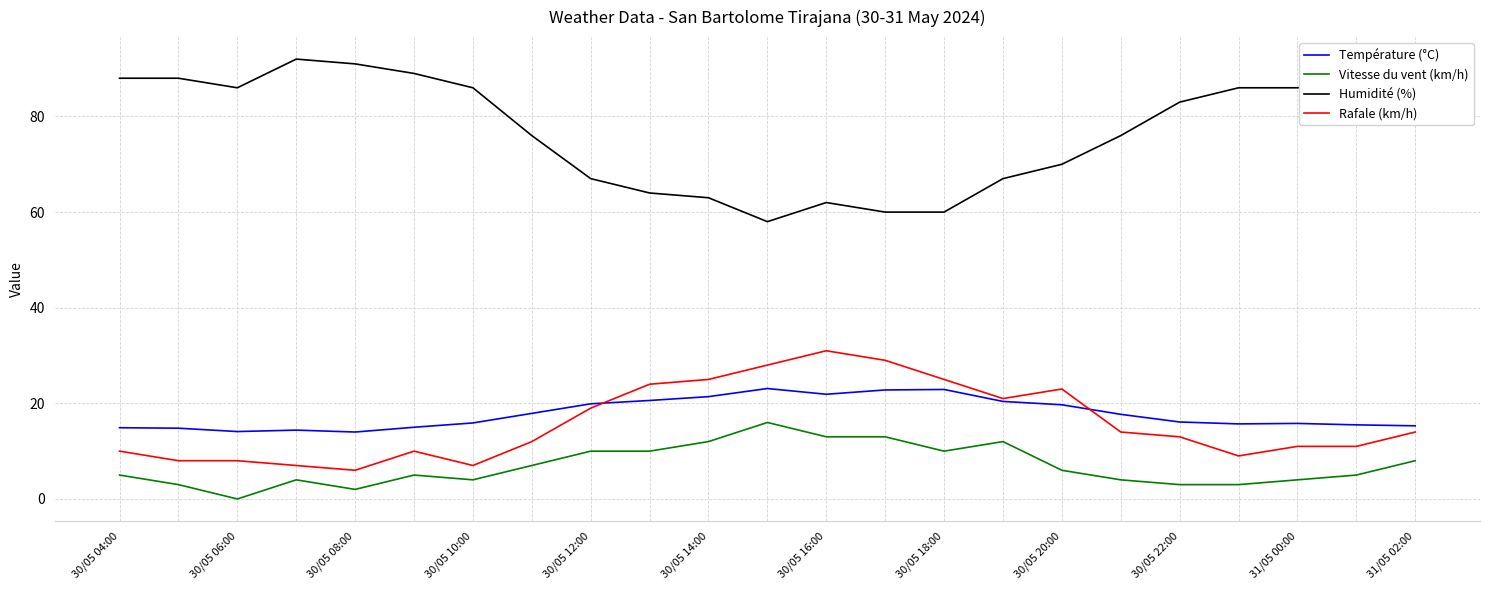

Which series has the largest total across all categories?

Humidité (%)